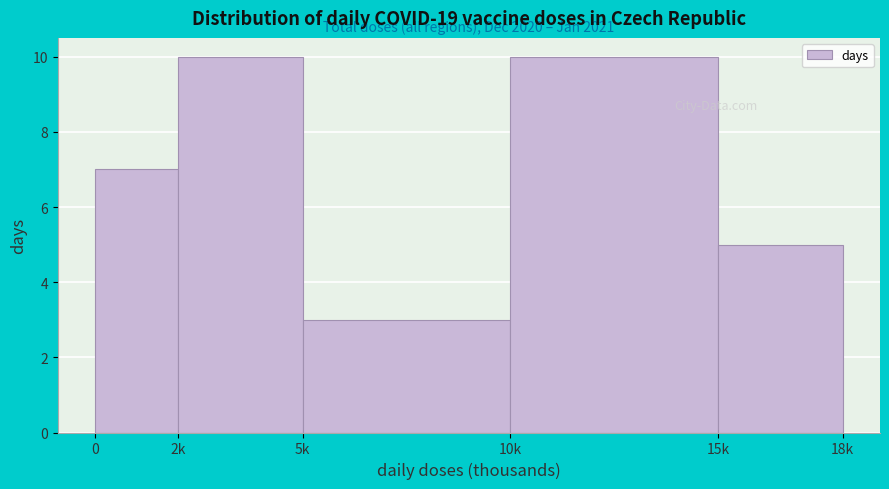

Reading right to left, list all the values displayed in this chart.

5	10	3	10	7